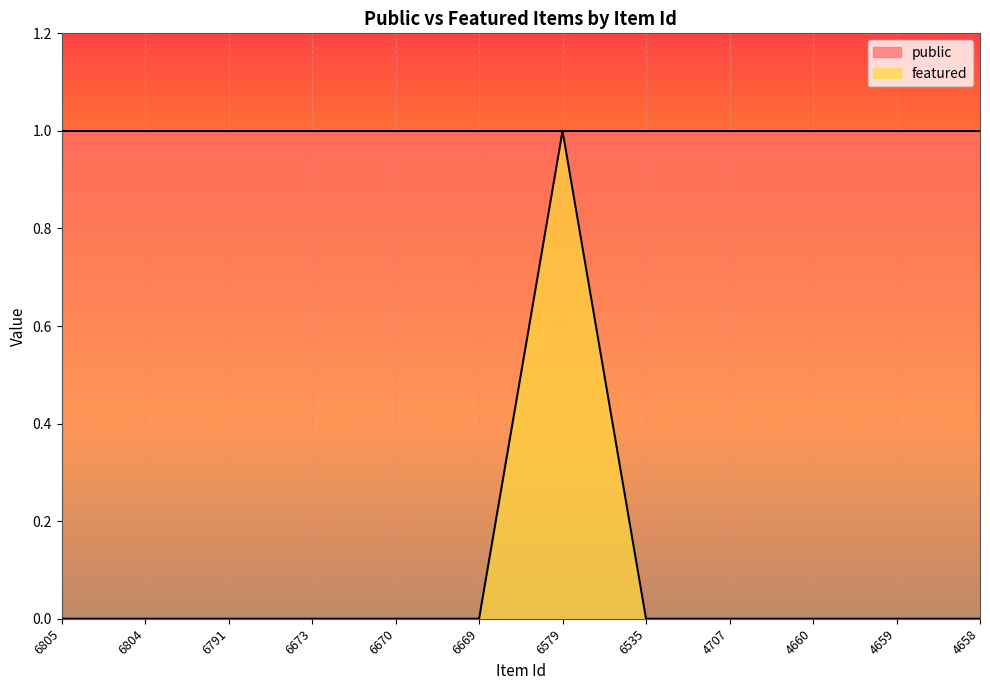

Reading right to left, what are all the values shown in this chart?

4658=0	4659=0	4660=0	4707=0	6535=0	6579=1	6669=0	6670=0	6673=0	6791=0	6804=0	6805=0